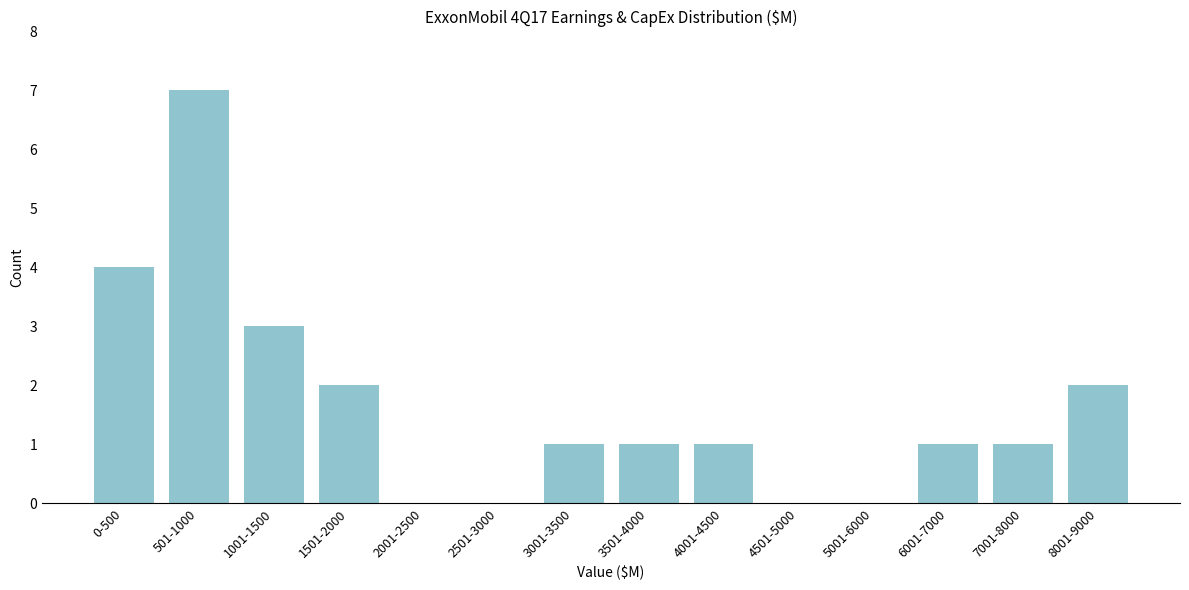

Reading right to left, what are all the values shown in this chart?

8001-9000=2	7001-8000=1	6001-7000=1	5001-6000=0	4501-5000=0	4001-4500=1	3501-4000=1	3001-3500=1	2501-3000=0	2001-2500=0	1501-2000=2	1001-1500=3	501-1000=7	0-500=4